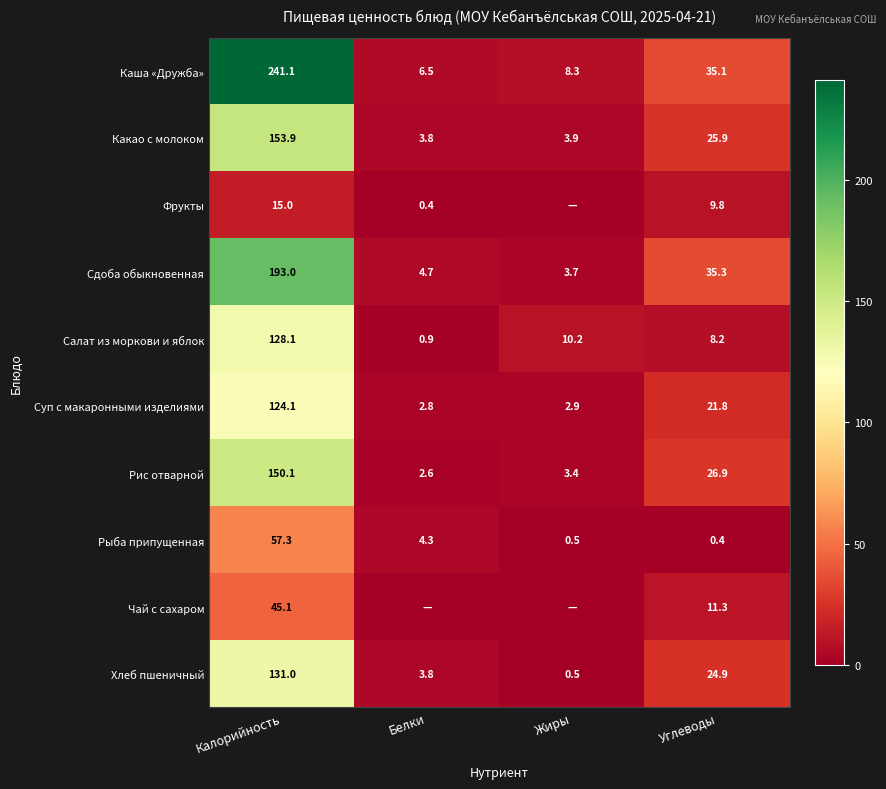

True or false: Какао с молоком has a value of 3.9 at Жиры.

True